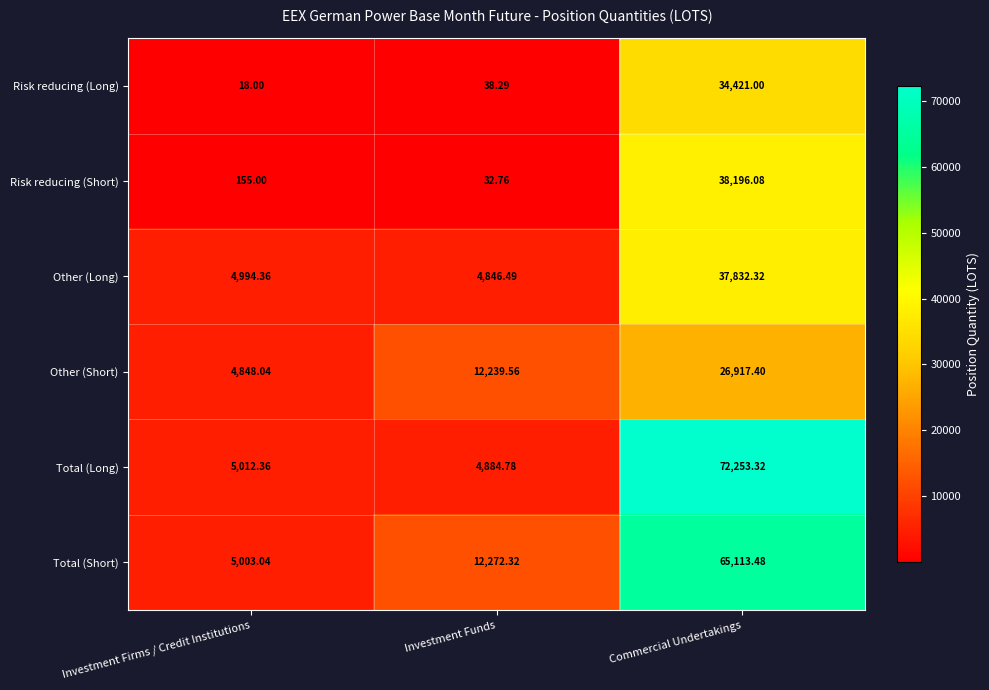

Which series has the largest total across all categories?

Total (Short)